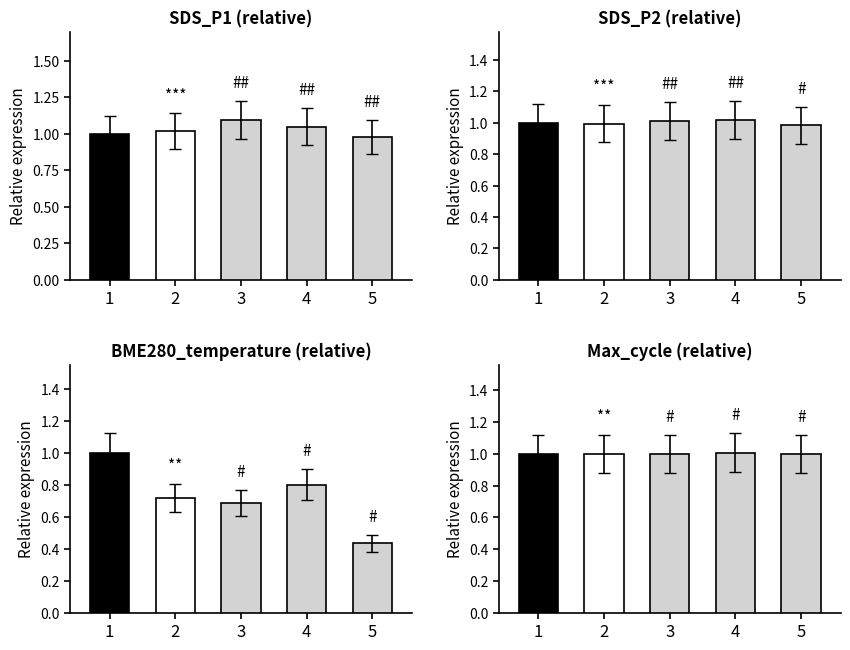

How many bars are there in total?

20